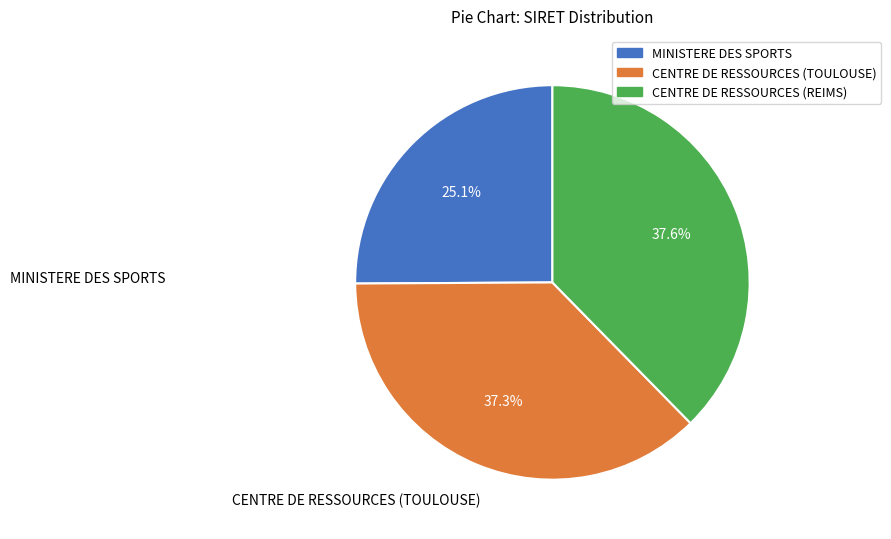

How many segments does this pie chart have?

3